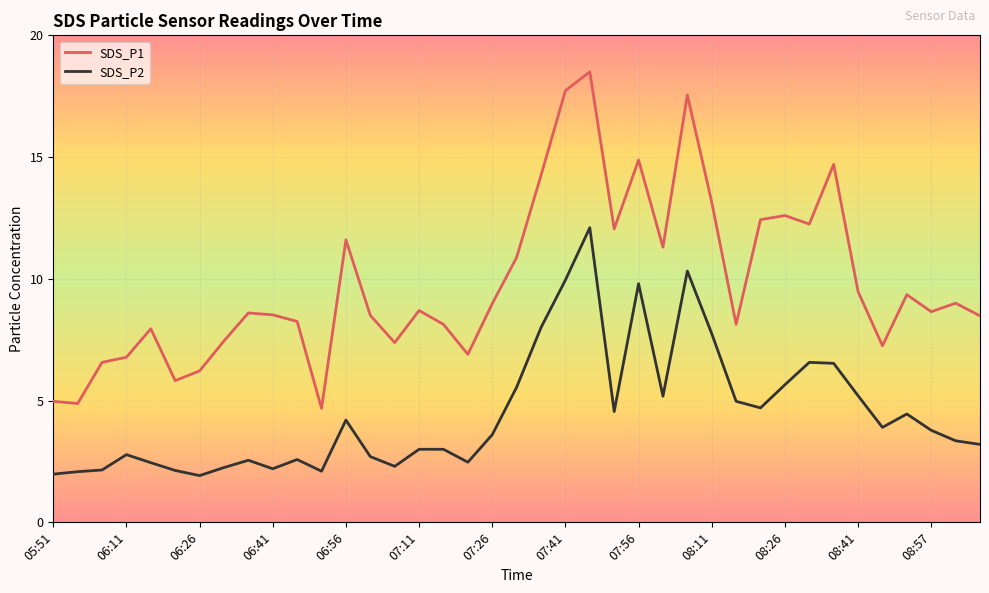

What is the maximum value for SDS_P2?

12.1